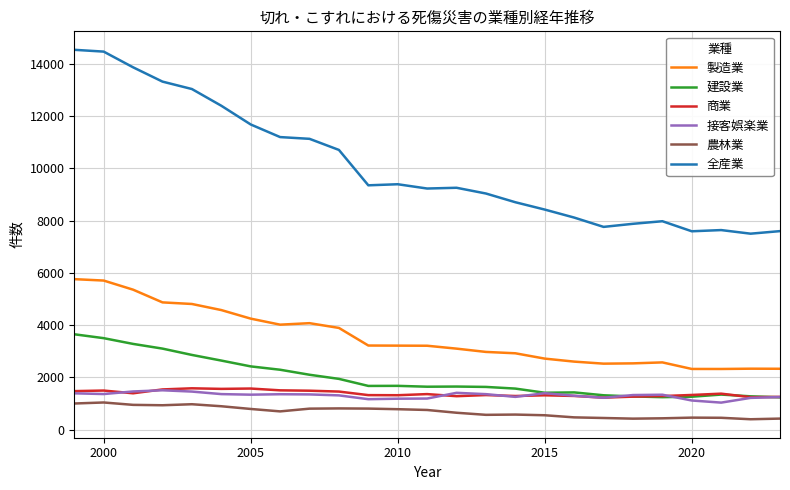

What are all the series names shown in the legend?

製造業, 建設業, 商業, 接客娯楽業, 農林業, 全産業